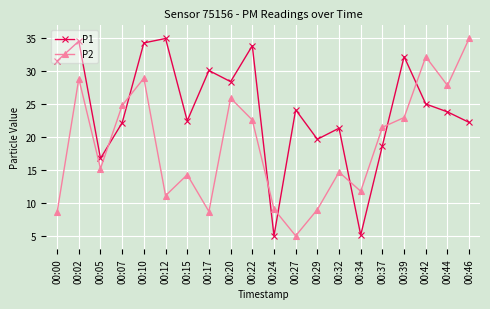

What is the value of the P2 point at the 4th from the left?

24.8